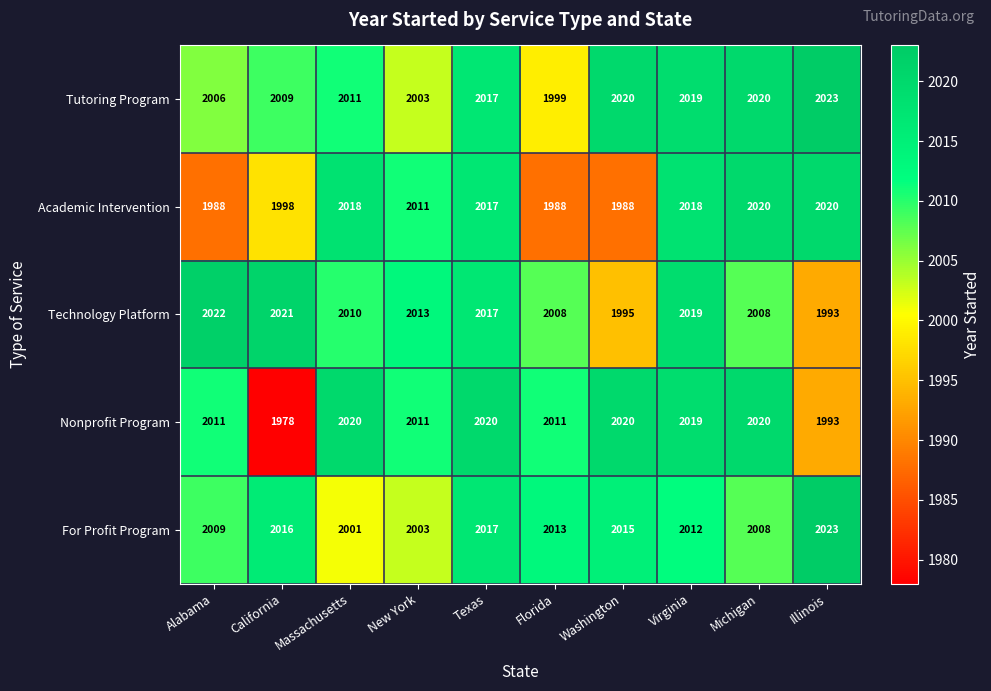

What is the greatest value displayed?

2023